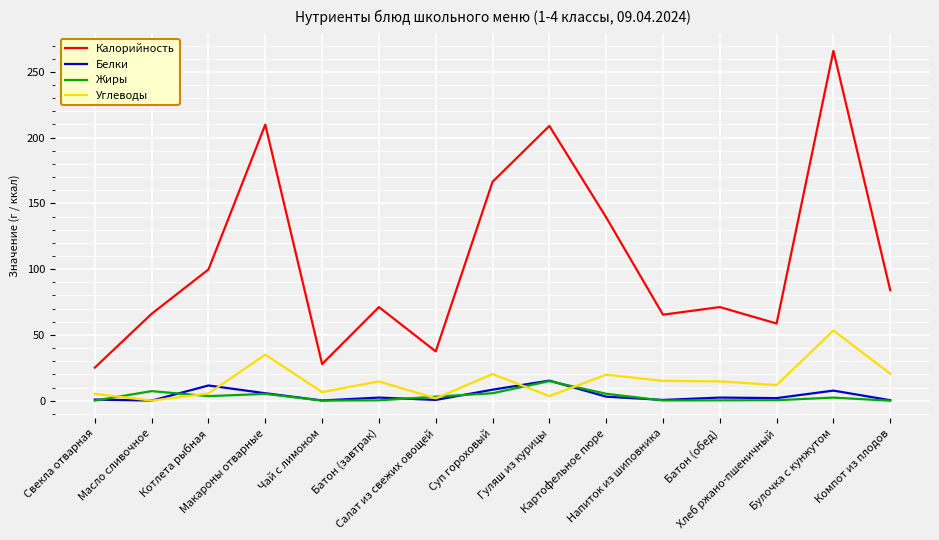

How many values in the Углеводы series exceed 14?

8